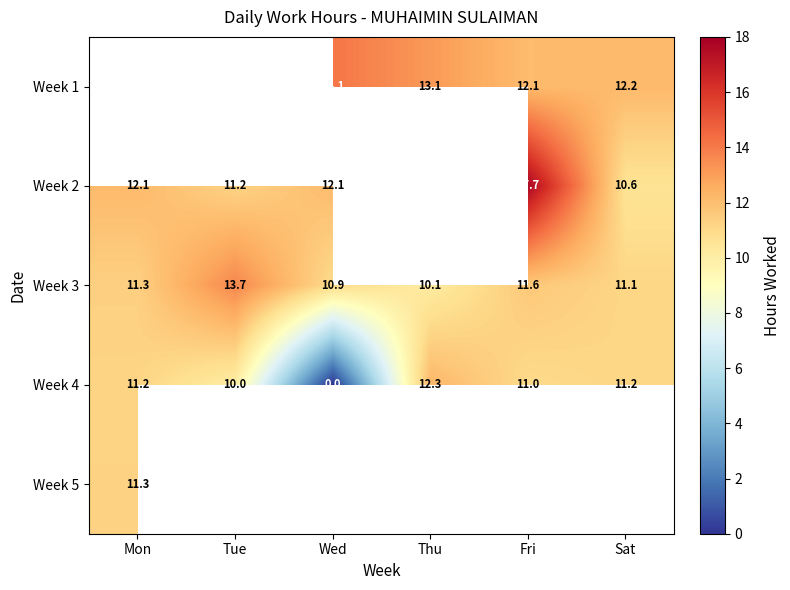

What is the maximum value shown in the chart?

17.7